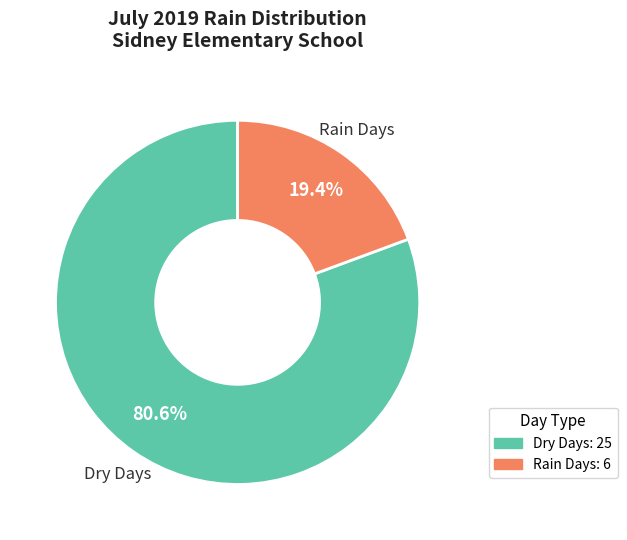

How many segments does this pie chart have?

2